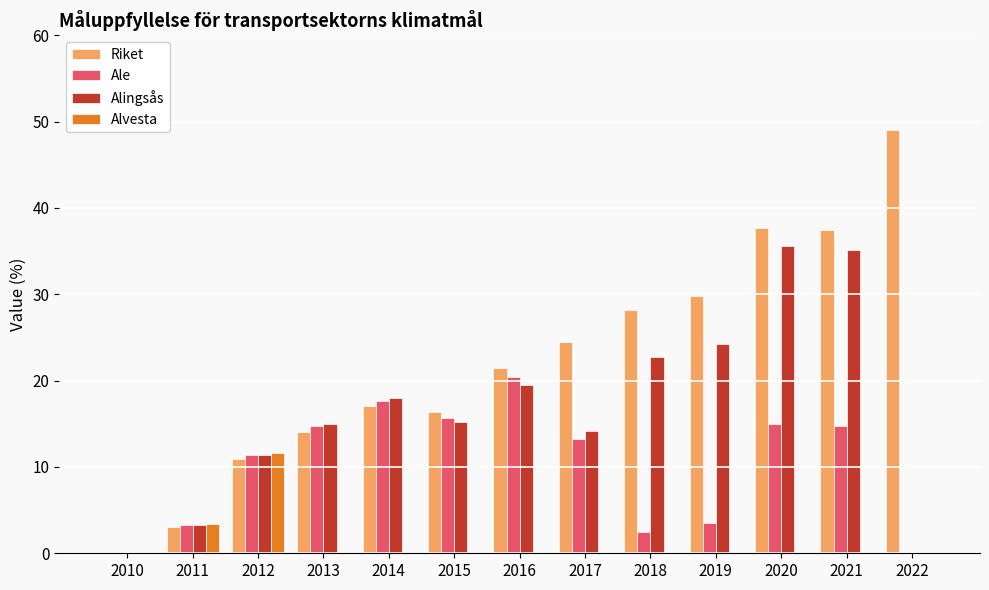

True or false: Alvesta has a value of 0.0 at 2021.

True